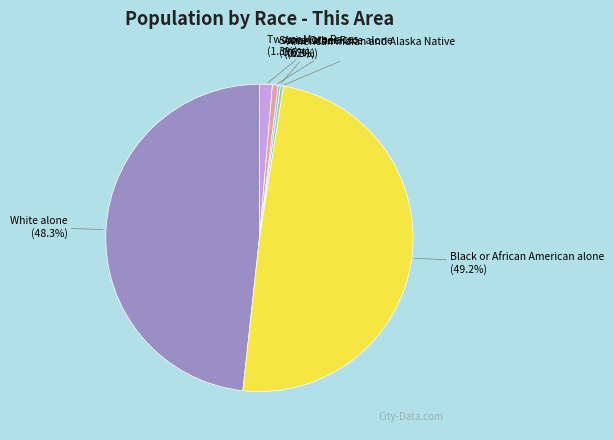

Is there a majority slice in this chart?

No